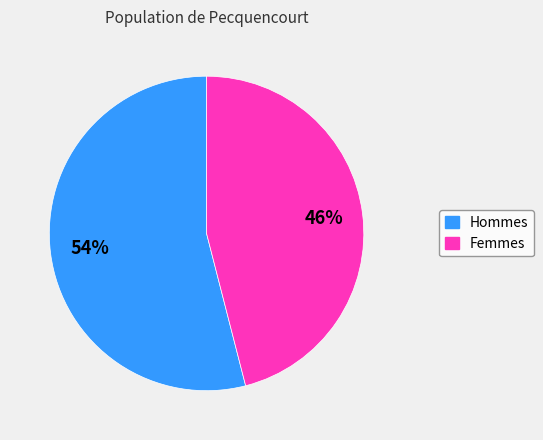

What is the ratio of the value at Femmes to the value at Hommes?

0.9